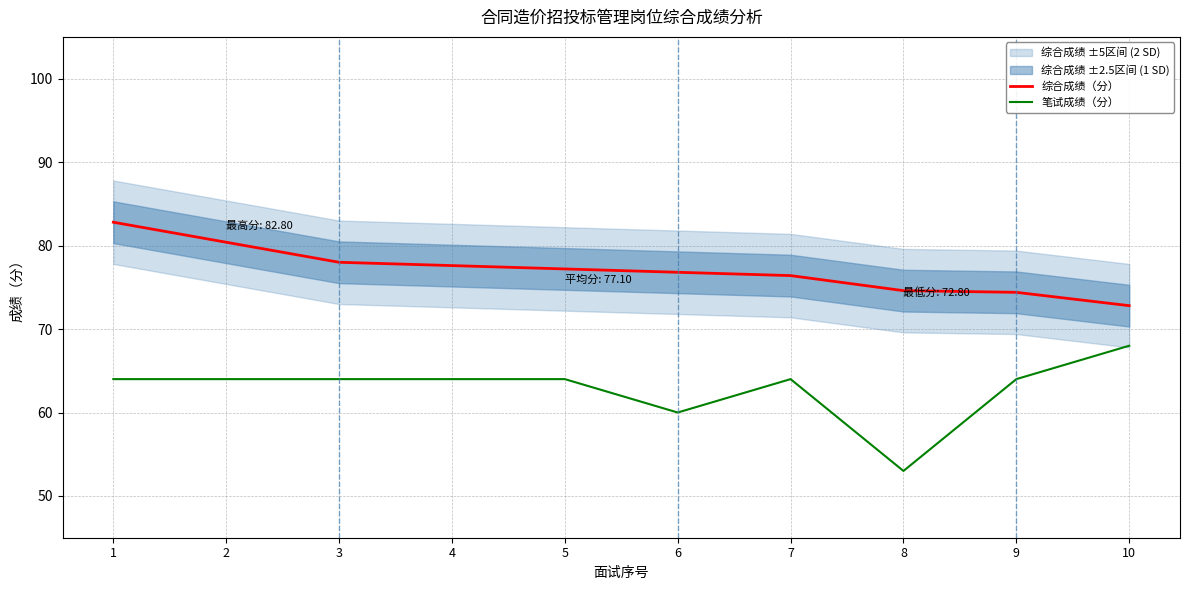

At how many categories does at least one series exceed 59?

10